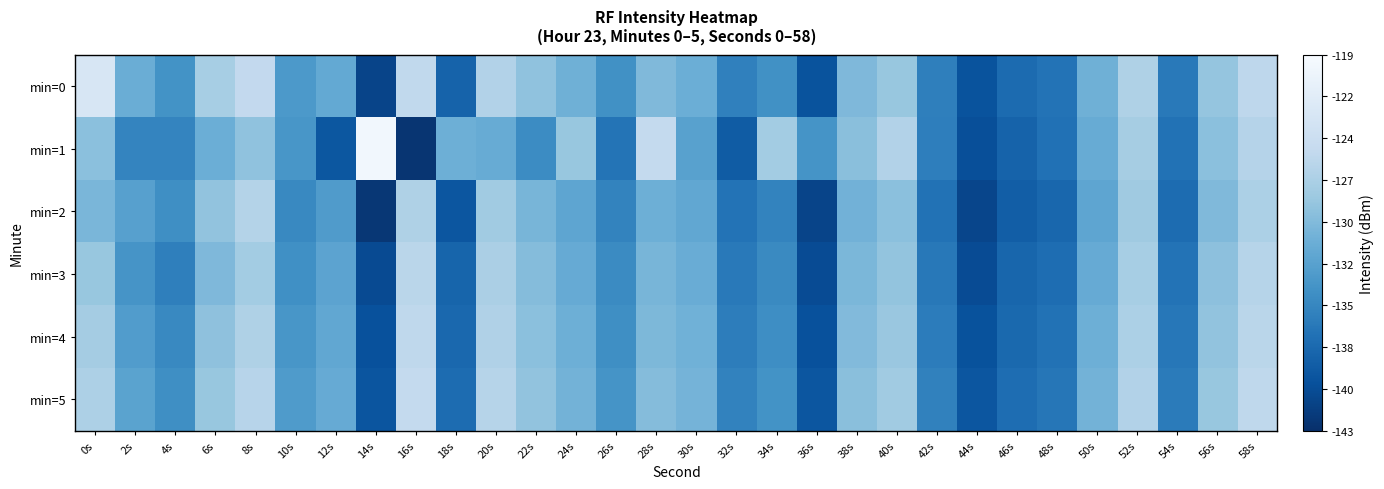

What is the total value across all series at 40s?

-768.5